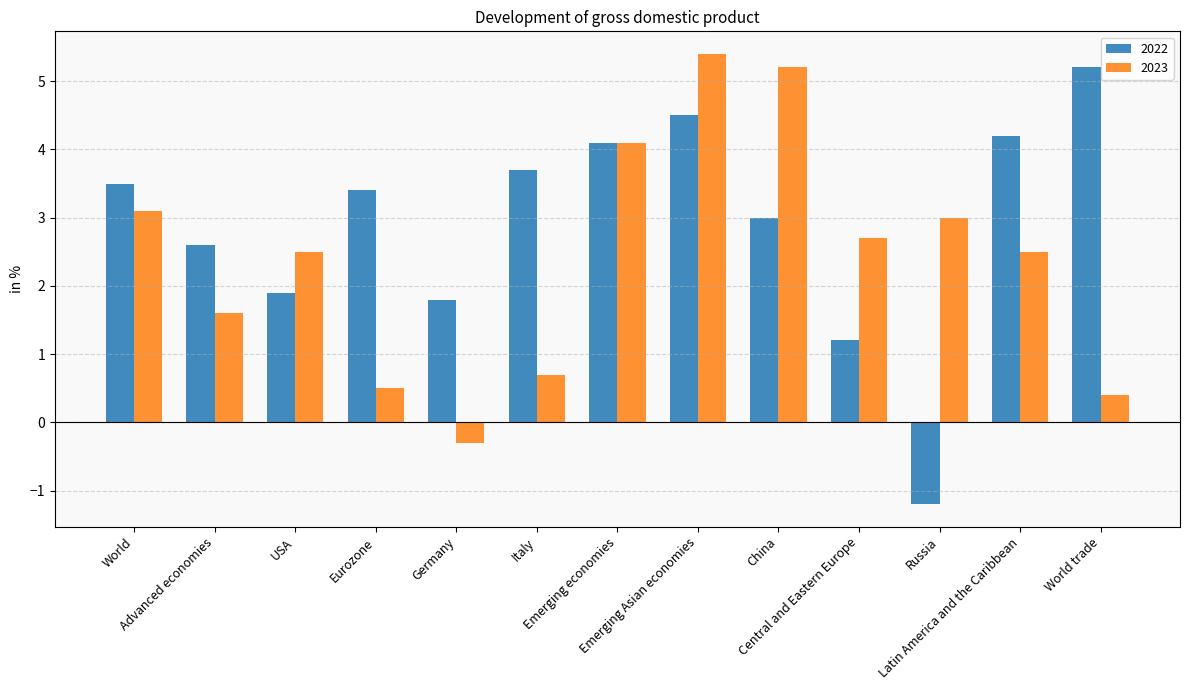

Read the 2022 value at Germany.

1.8